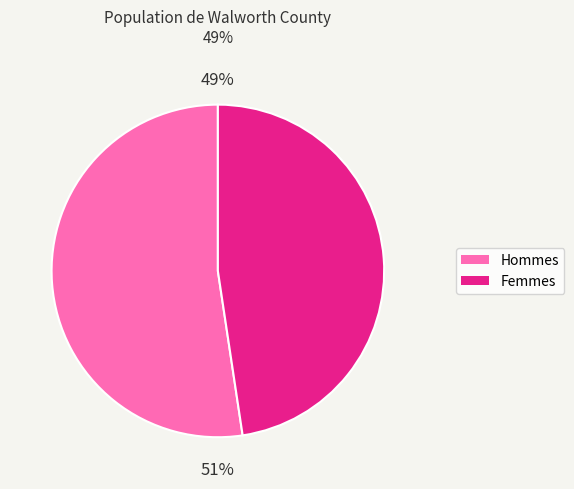

Which slice is the smallest?

Female